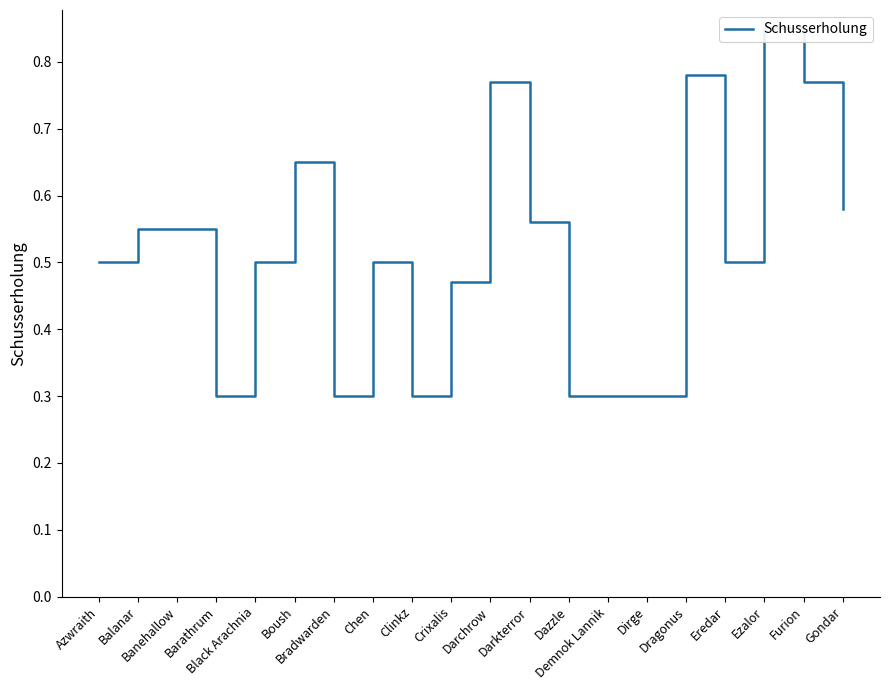

Between Darkterror and Dragonus, which is larger?

Dragonus